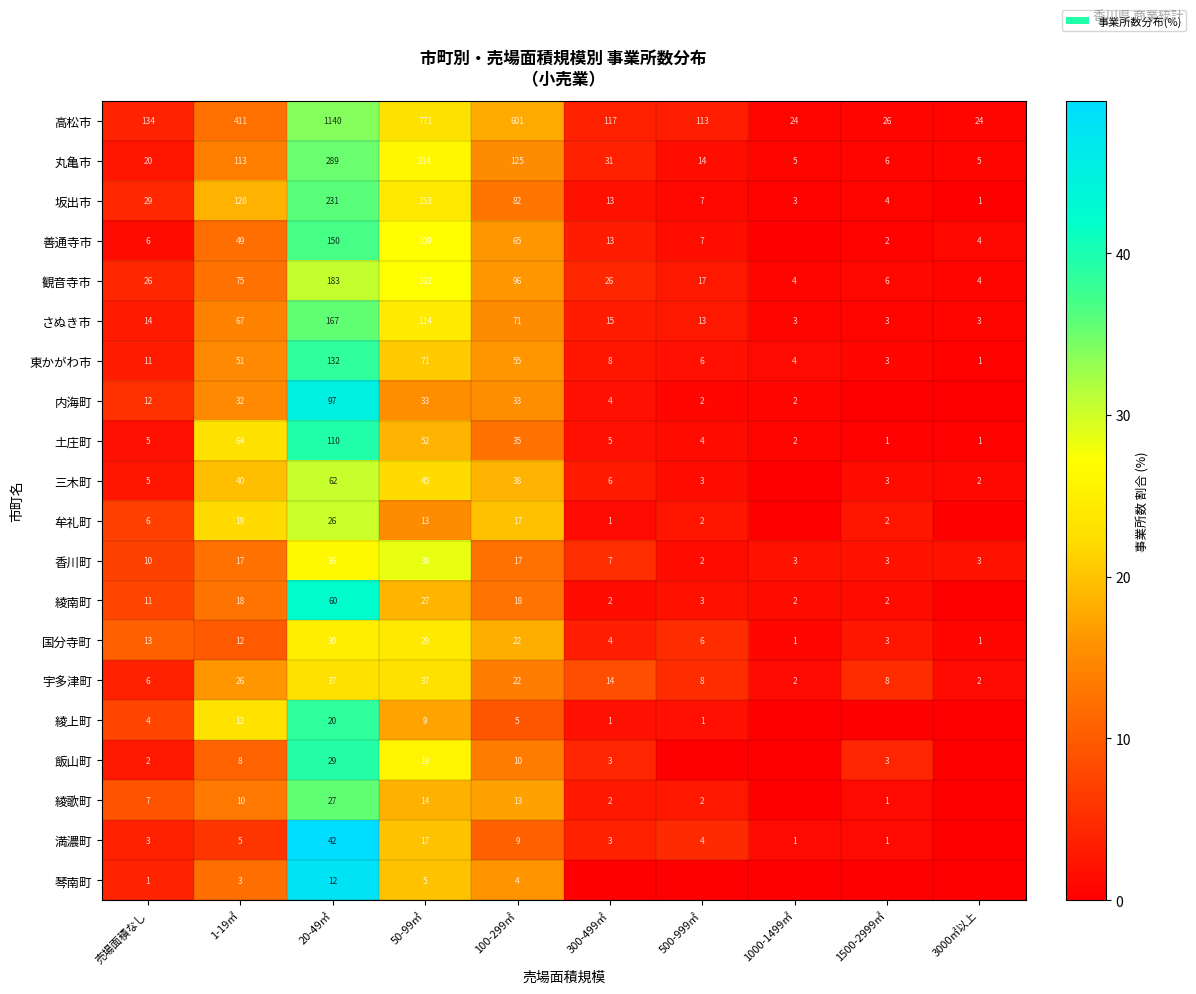

Where does the 丸亀市 series first go above 31?

1-19㎡